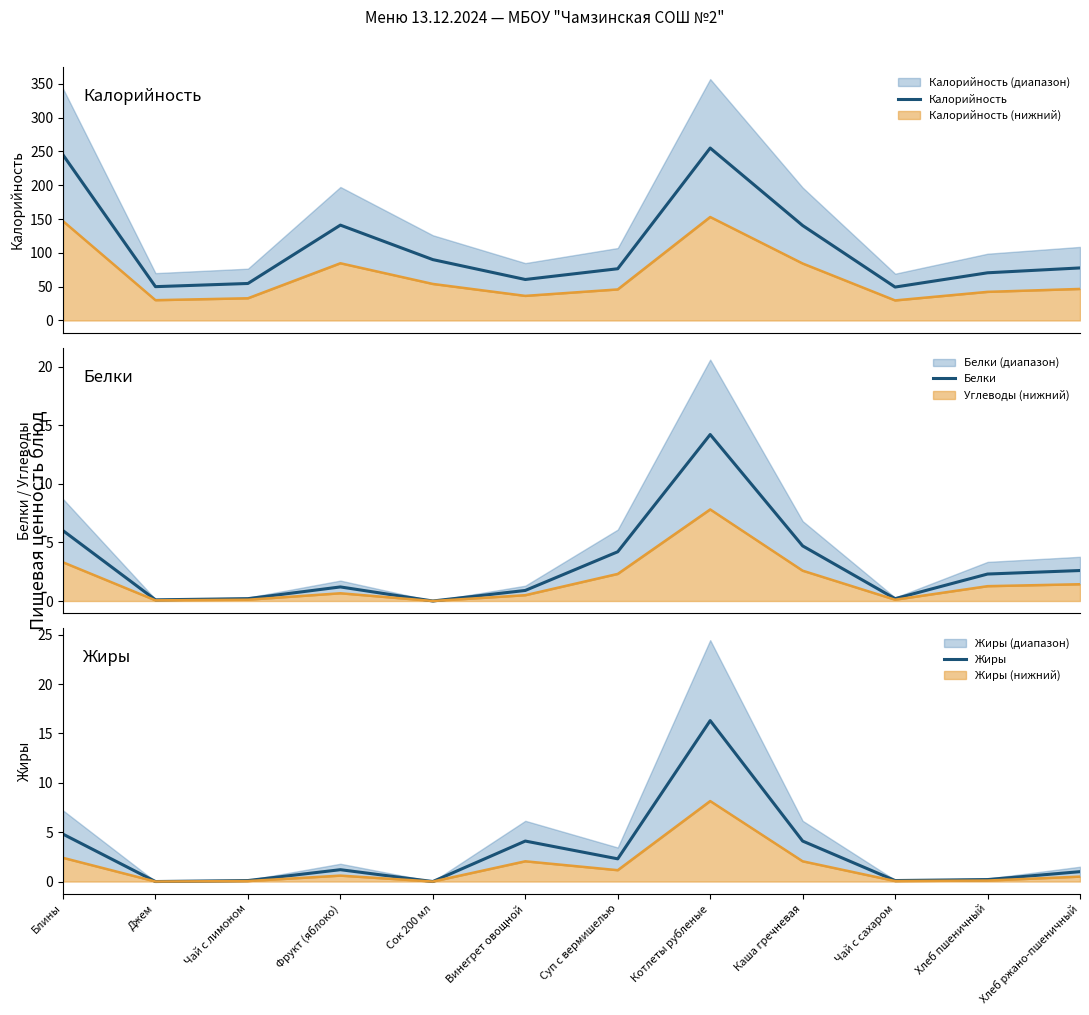

Which series has the largest range (max minus min)?

Калорийность